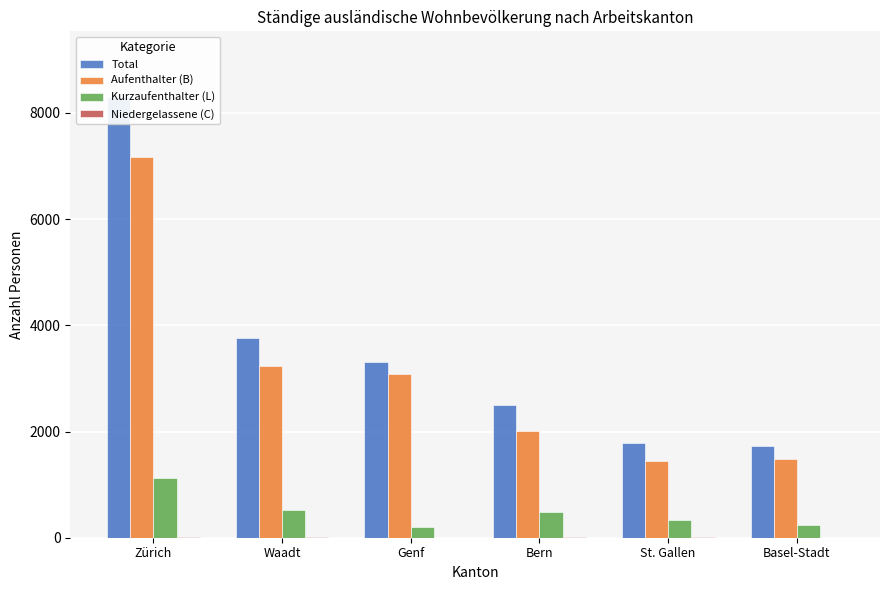

What is the difference between the highest and lowest values at Bern?

2496